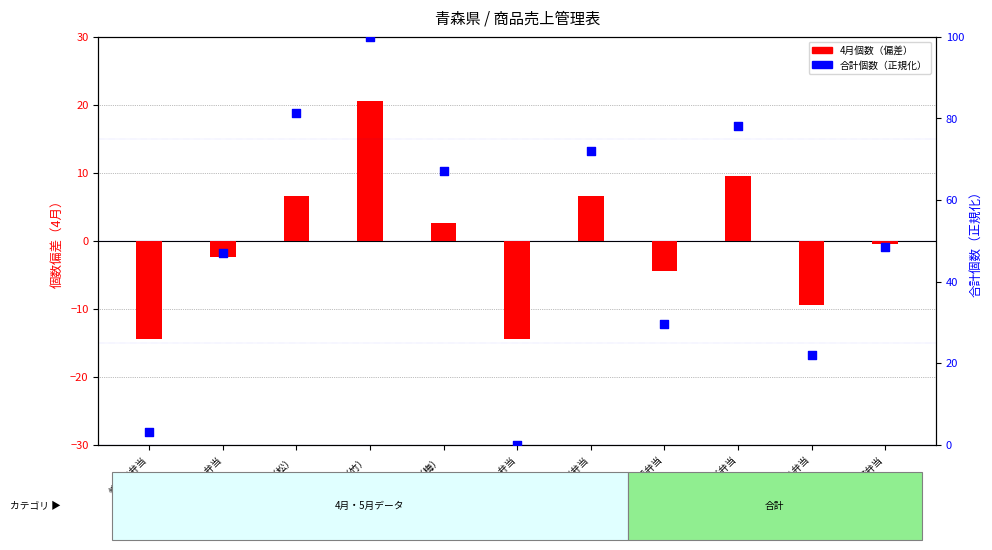

Which series has the widest spread of Y values?

合計個数（正規化）